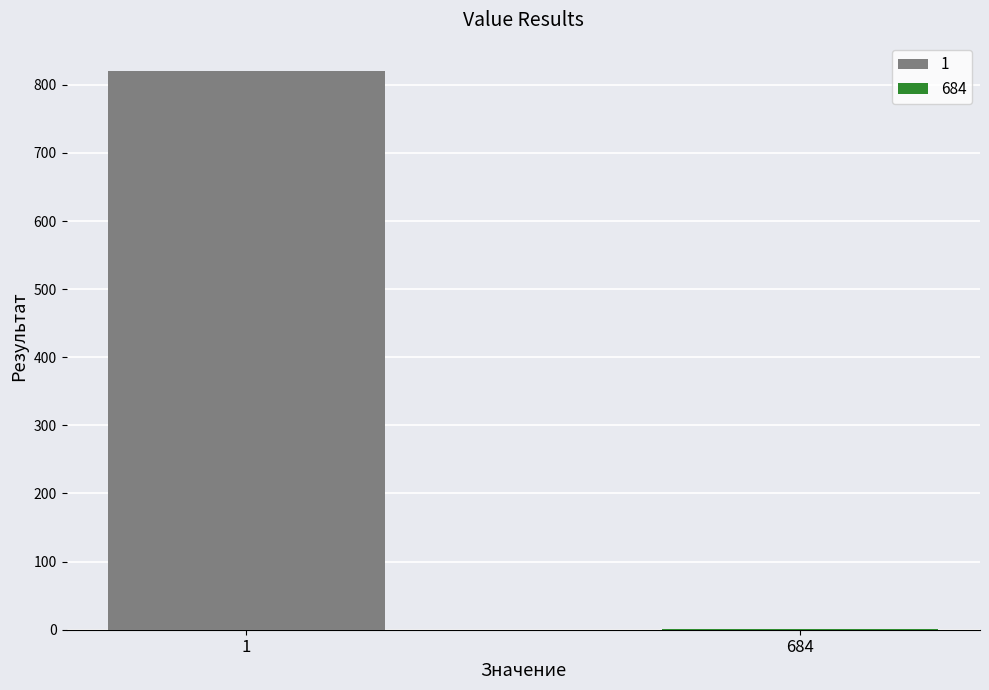

How many categories are shown in the chart?

1